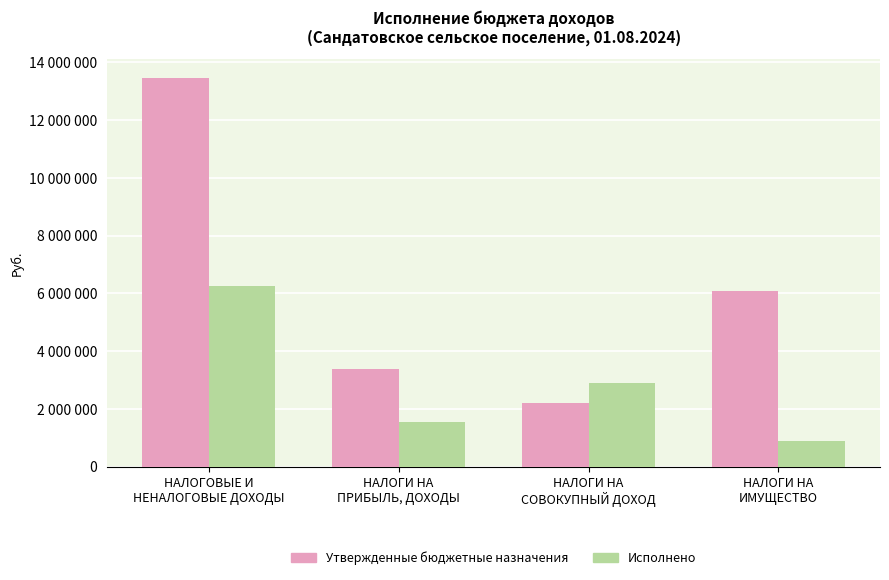

What is the difference between the highest and lowest values at НАЛОГИ НА
ПРИБЫЛЬ, ДОХОДЫ?

1826470.7